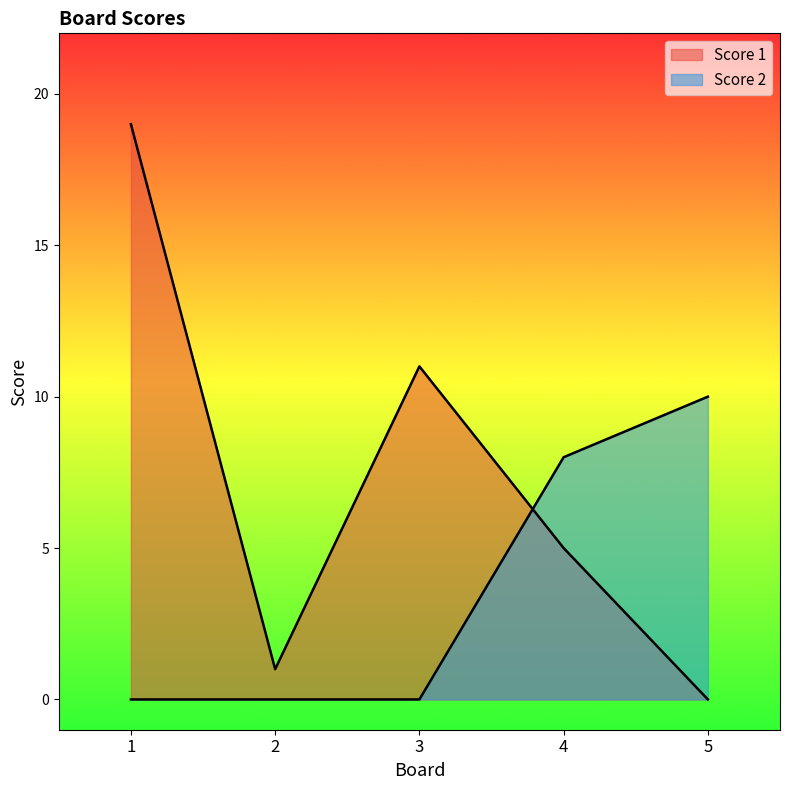

How many lines are shown in the chart?

2